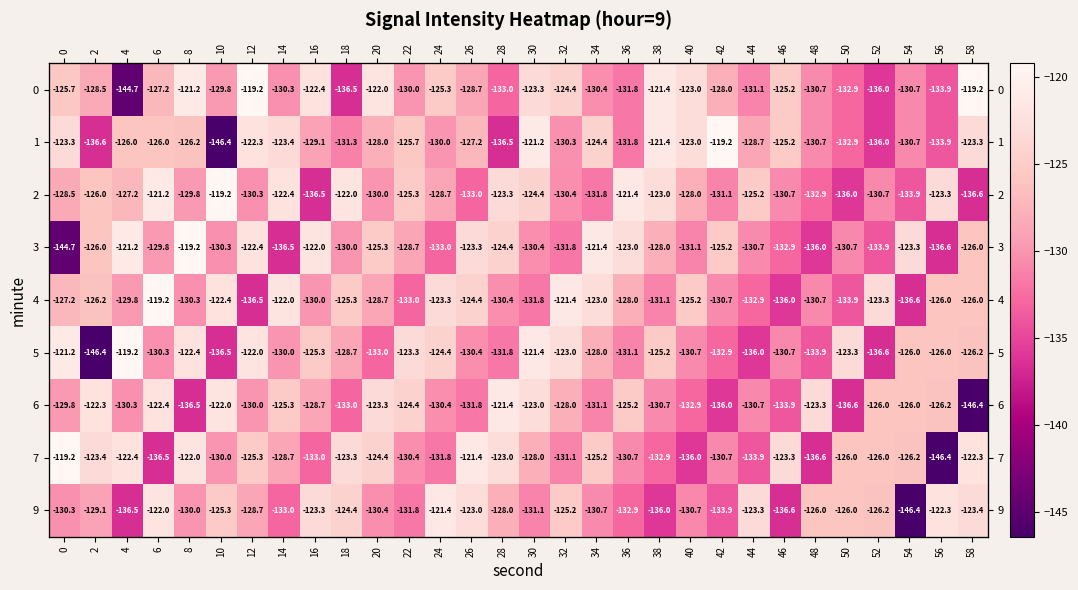

Which series has the largest range (max minus min)?

1